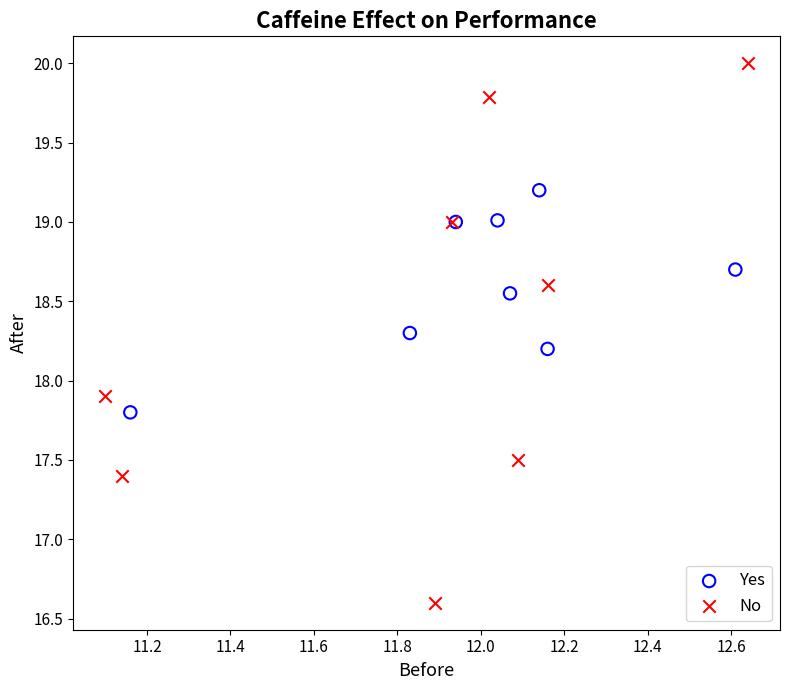

Which series reaches the maximum Y coordinate?

No